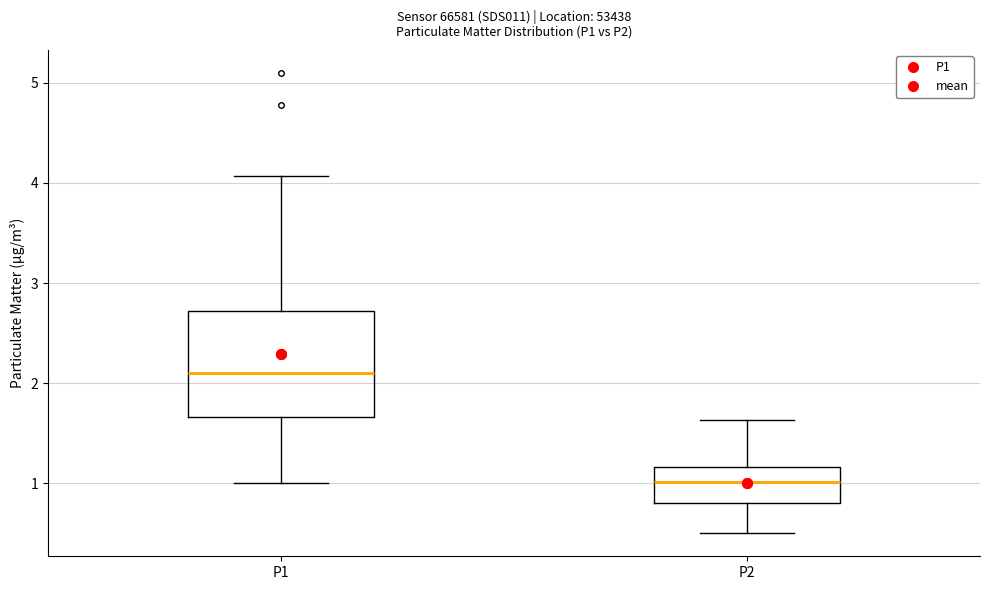

Where does the median line of the box for P1 sit on the y-axis? The values are not printed on the chart, so give them approximately, as read against the axis.

2.1